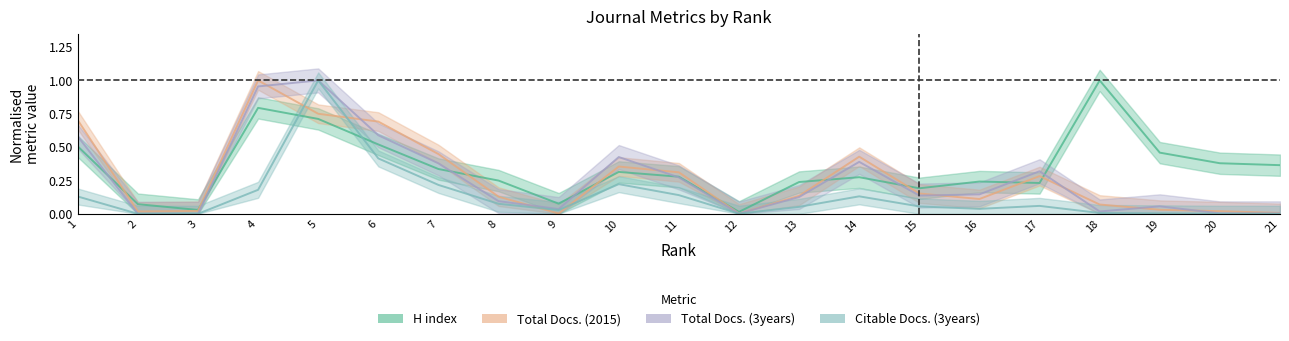

Which series has the largest total across all categories?

H index